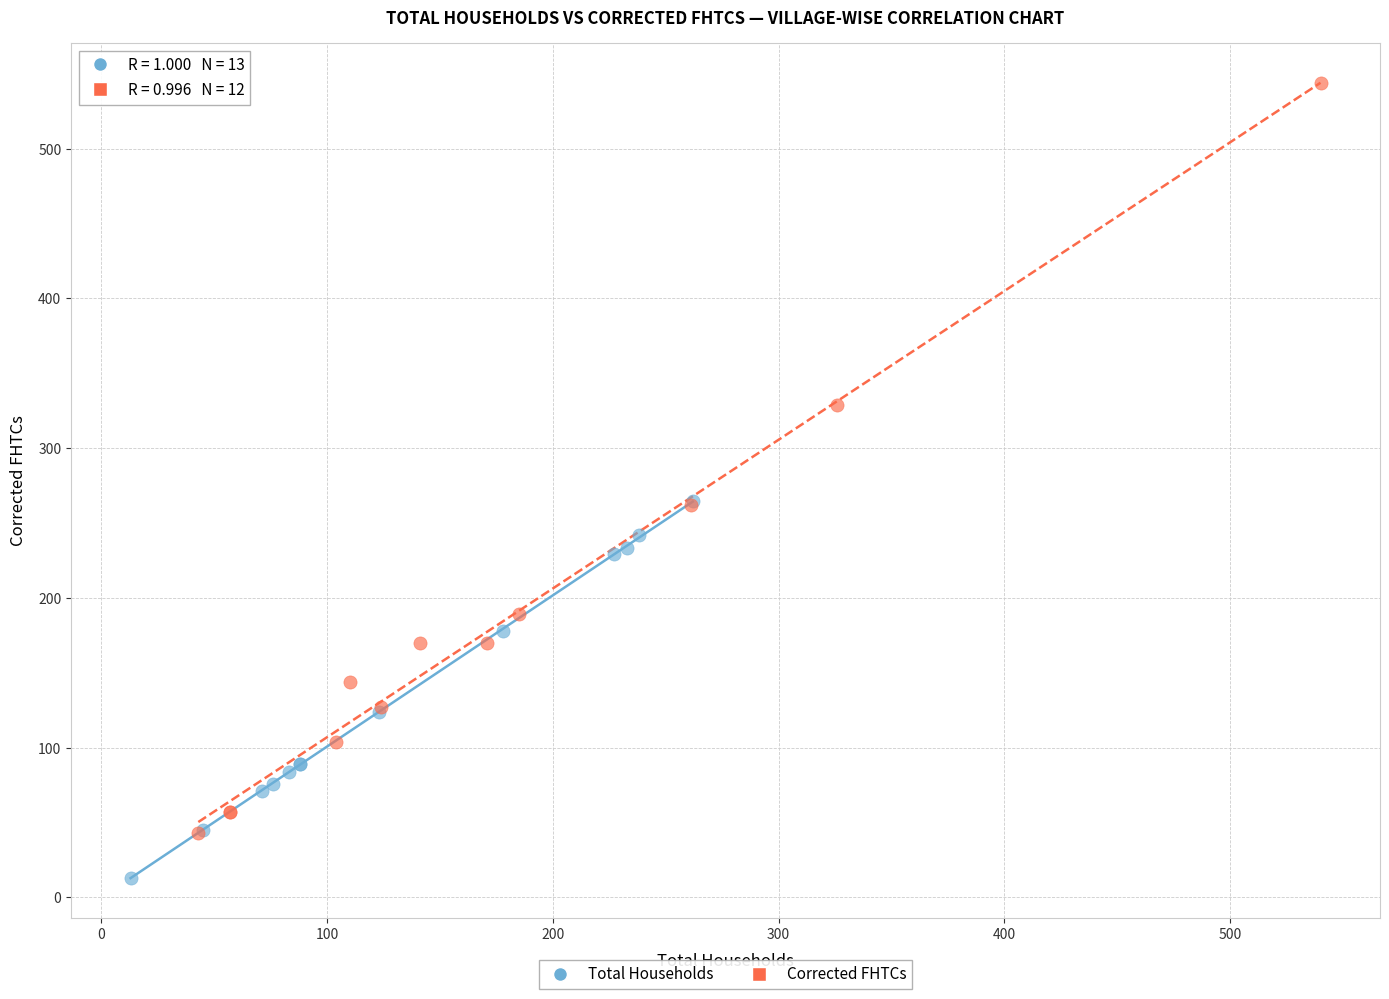

Which series contains the lowest Y value?

Total Households